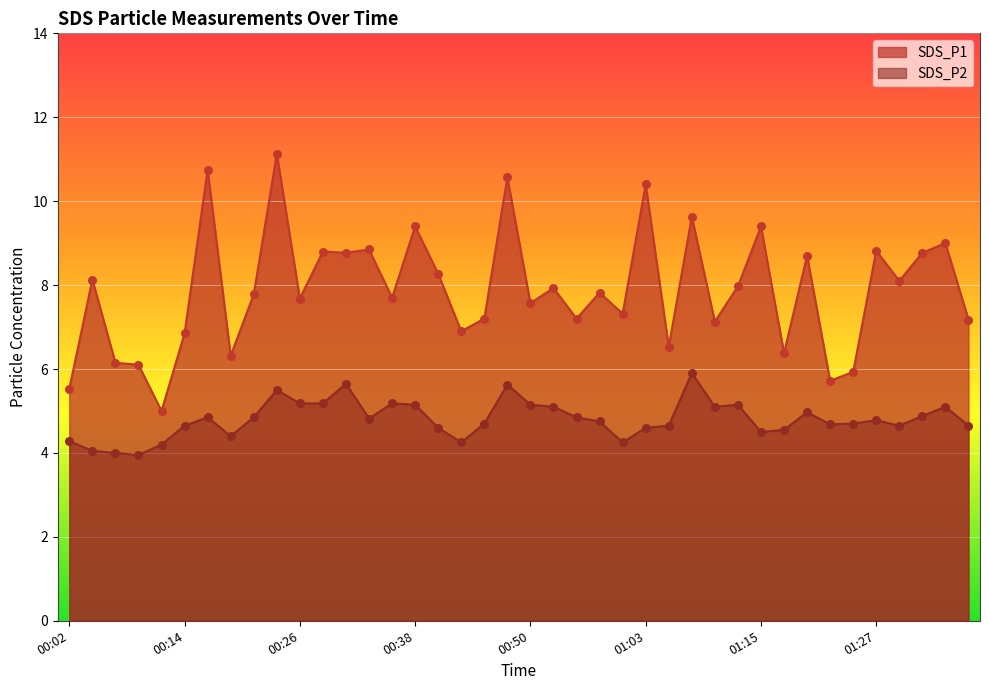

At how many categories does at least one series exceed 5?

39